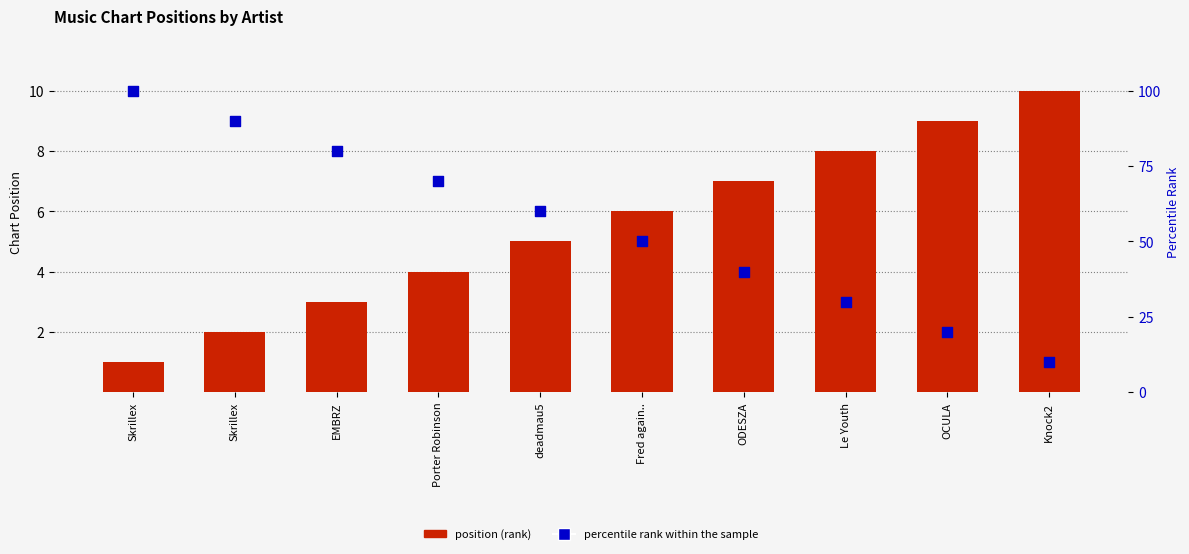

Which series has the largest total across all categories?

percentile rank within the sample